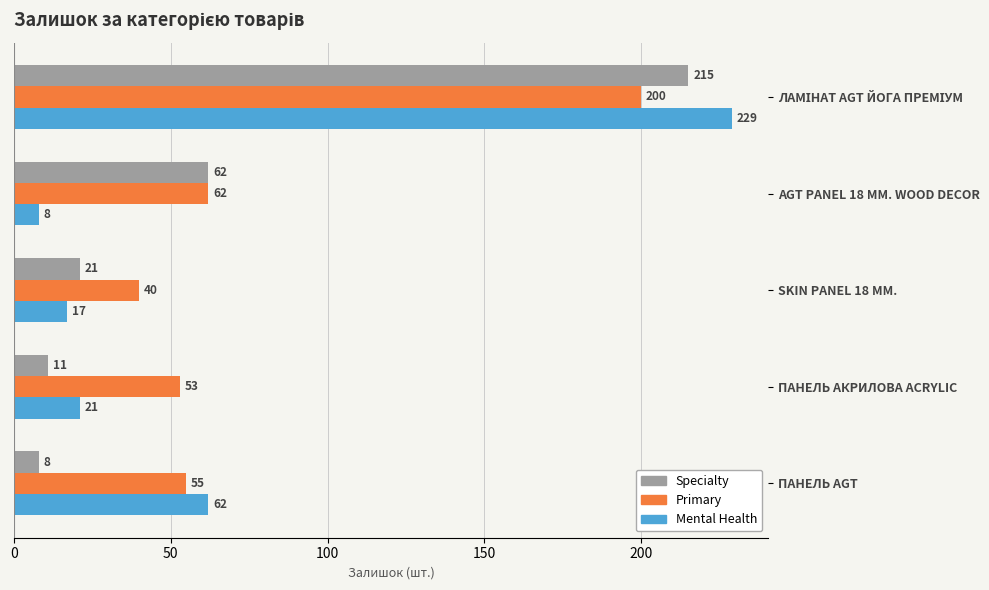

The Primary series shows 55 at ПАНЕЛЬ AGT. True or false?

True